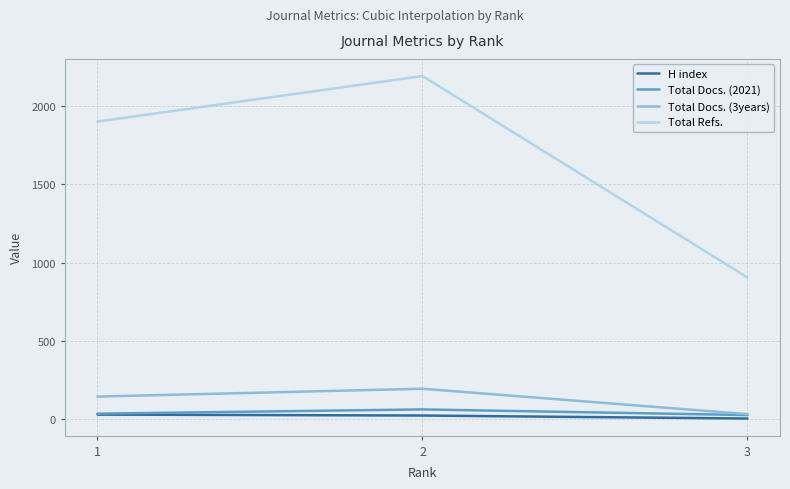

What is the greatest value displayed?

2192